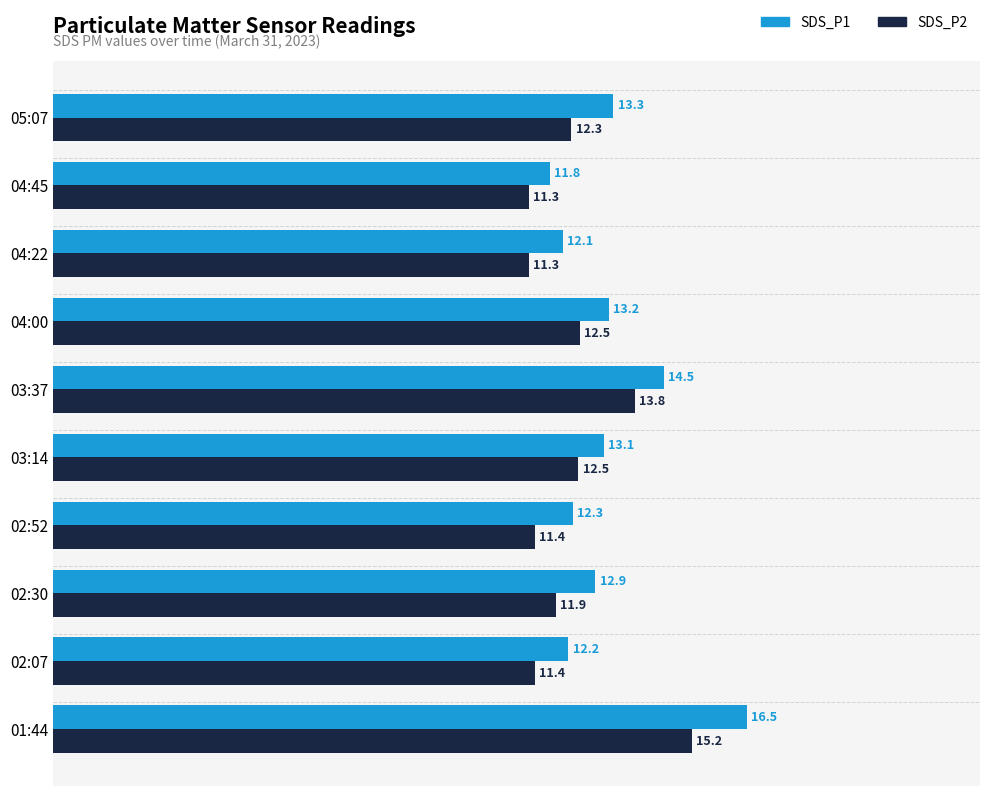

Between 02:52 and 03:37, which series saw the biggest shift?

SDS_P2